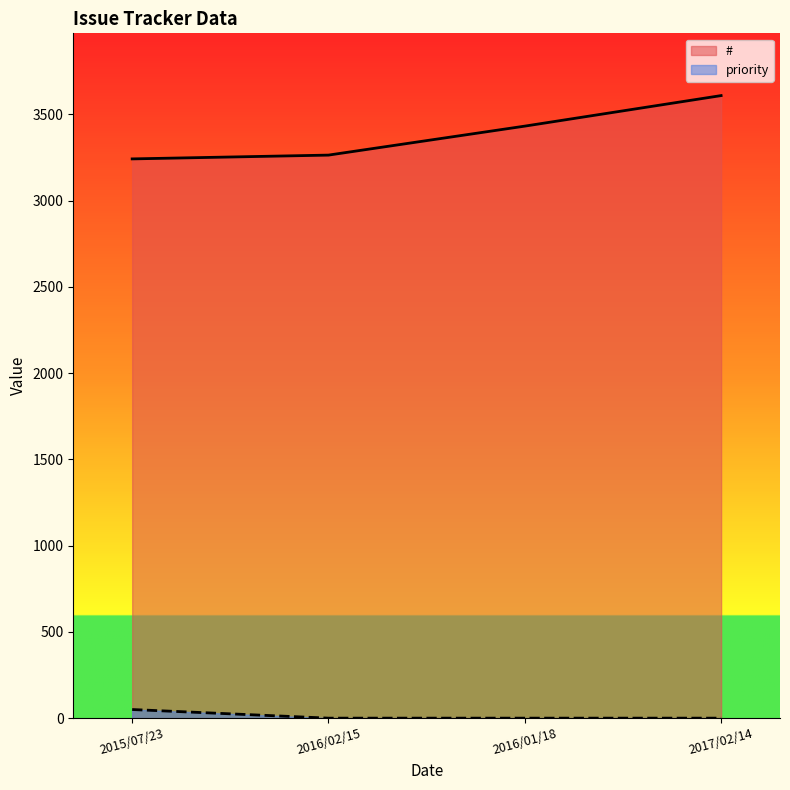

Reading left to right, list all the values displayed in this chart.

#: 2015/07/23=3242	2016/02/15=3264	2016/01/18=3432	2017/02/14=3609
priority: 2015/07/23=50	2016/02/15=0	2016/01/18=0	2017/02/14=0